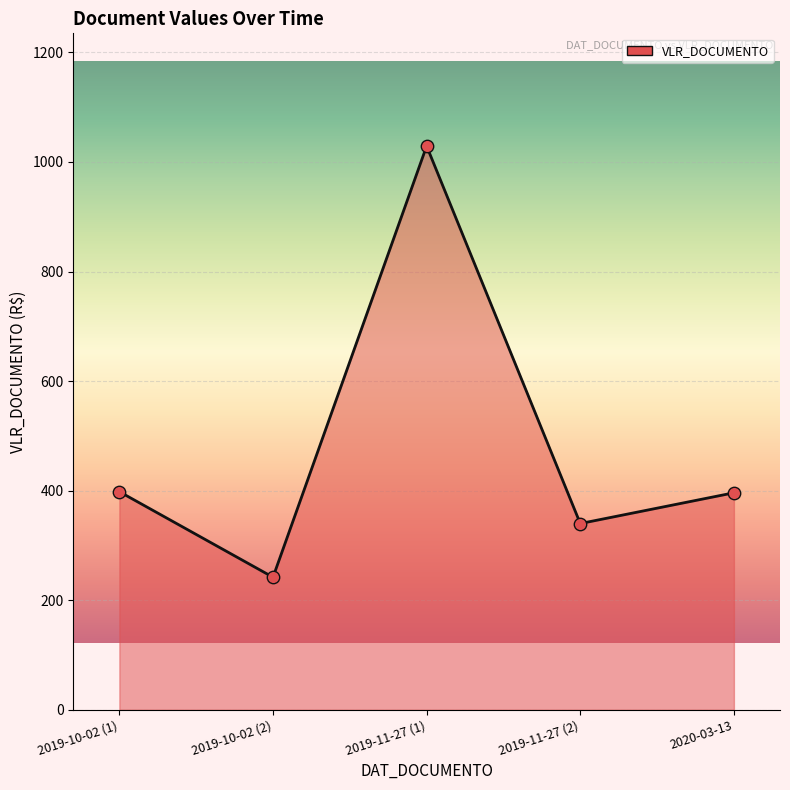

Which has a higher value, 2019-11-27 (1) or 2019-10-02 (1)?

2019-11-27 (1)